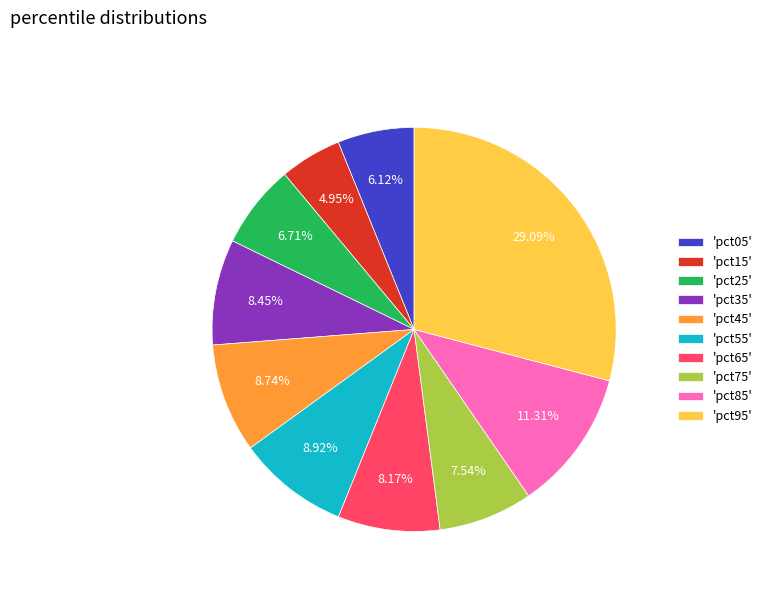

Combined, do 'pct65' and 'pct45' account for over 50%?

No